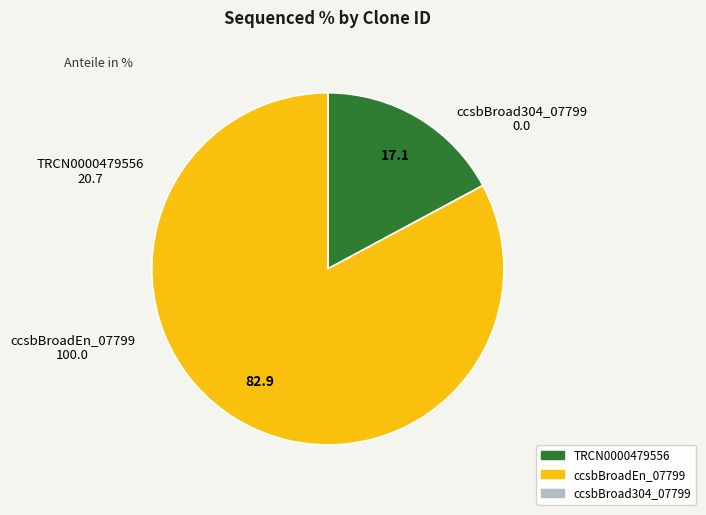

Is it true that ccsbBroadEn_07799 is 83% of the pie?

True